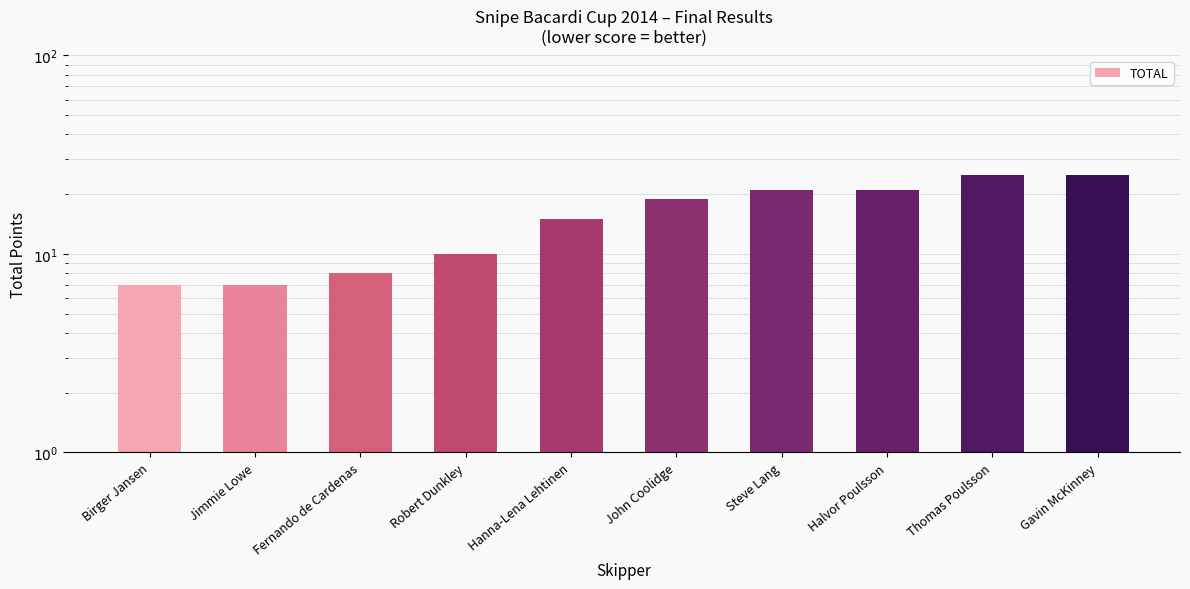

List the labels in order of value, largest first.

Thomas Poulsson, Gavin McKinney, Steve Lang, Halvor Poulsson, John Coolidge, Hanna-Lena Lehtinen, Robert Dunkley, Fernando de Cardenas, Birger Jansen, Jimmie Lowe